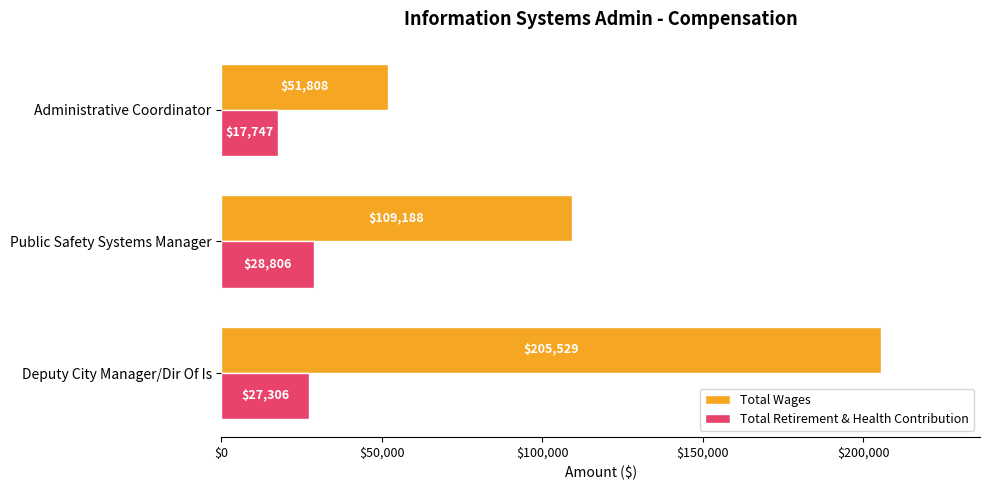

At which category is the sum across all series the highest?

Deputy City Manager/Dir Of Is